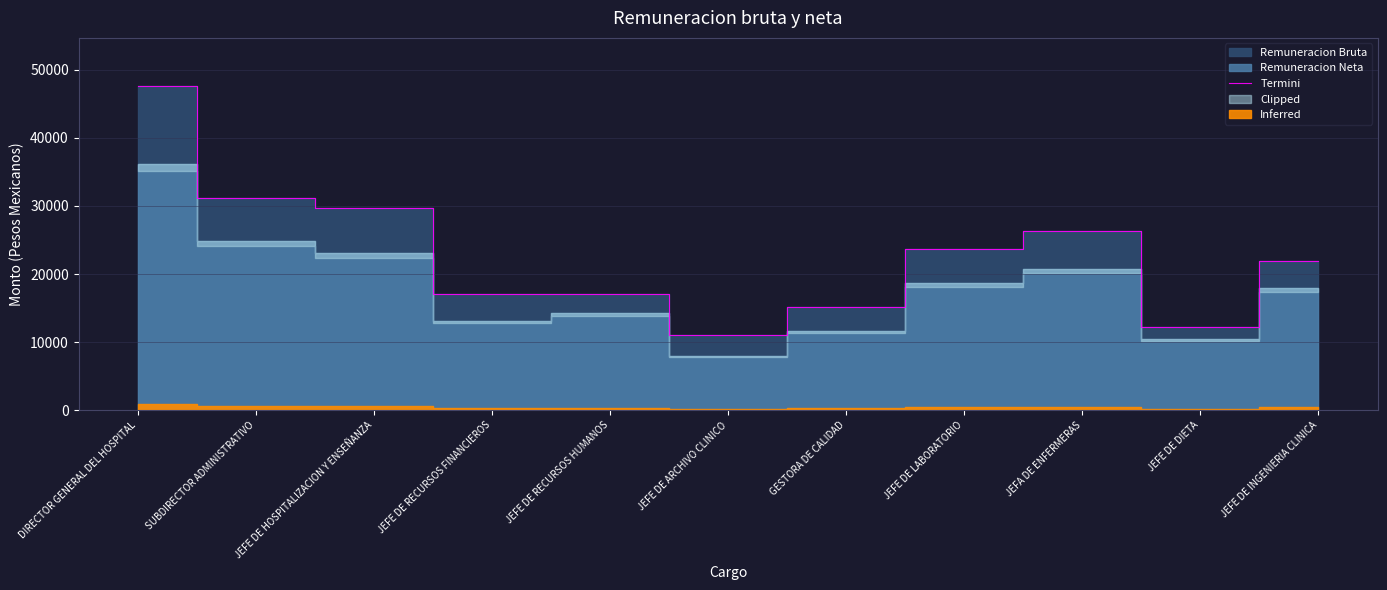

Where does the data first go above 21884?

DIRECTOR GENERAL DEL HOSPITAL